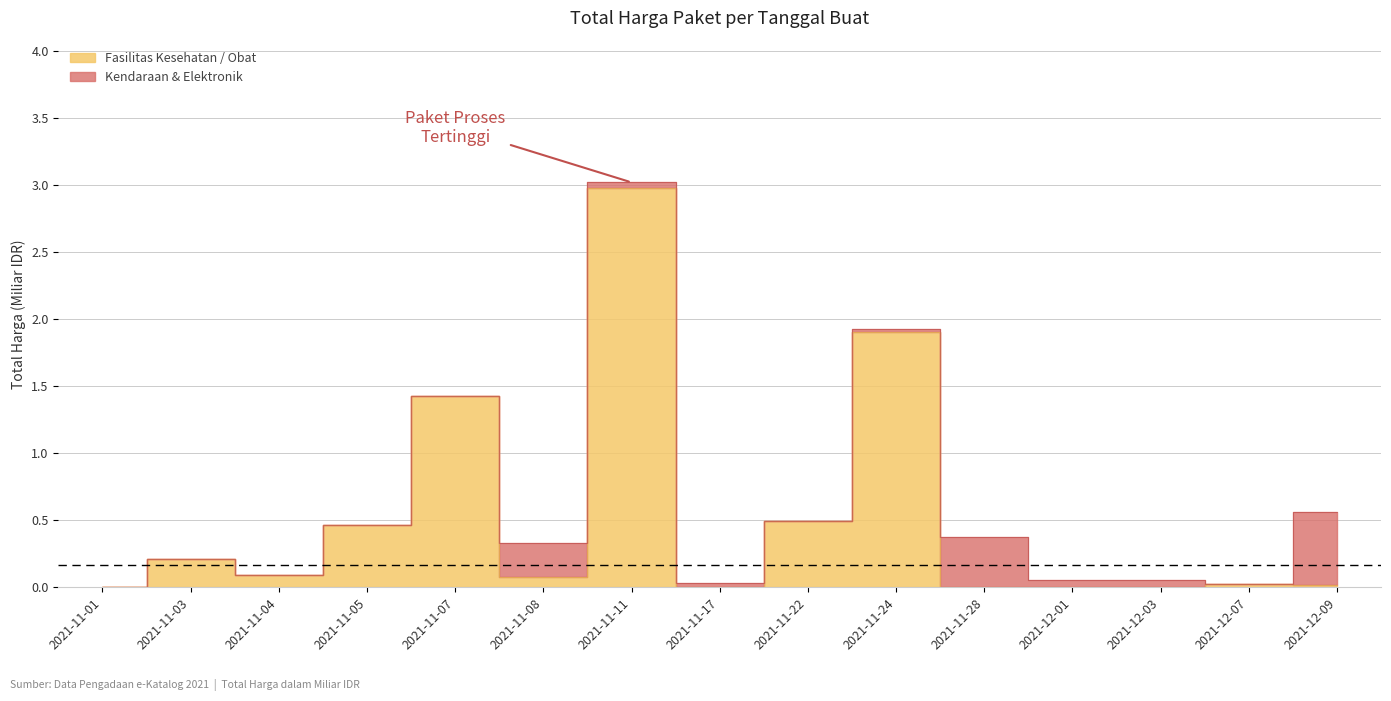

What position from the right is 2021-11-28?

5